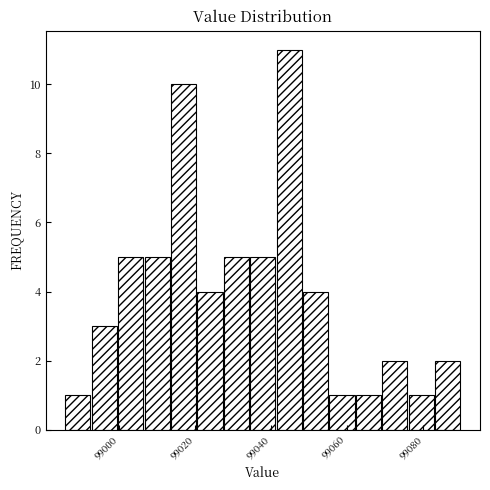

Read against the x-axis, roughly where is the centre of the tallest bar?

99044